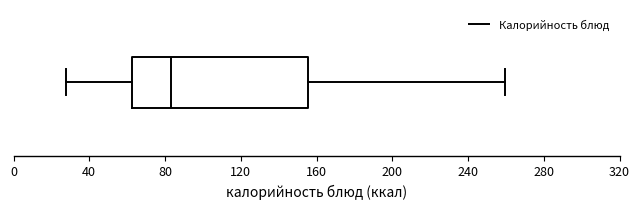

Where is the right edge of the box on the x-axis? The values are not printed on the chart, so give them approximately, as read against the axis.

155